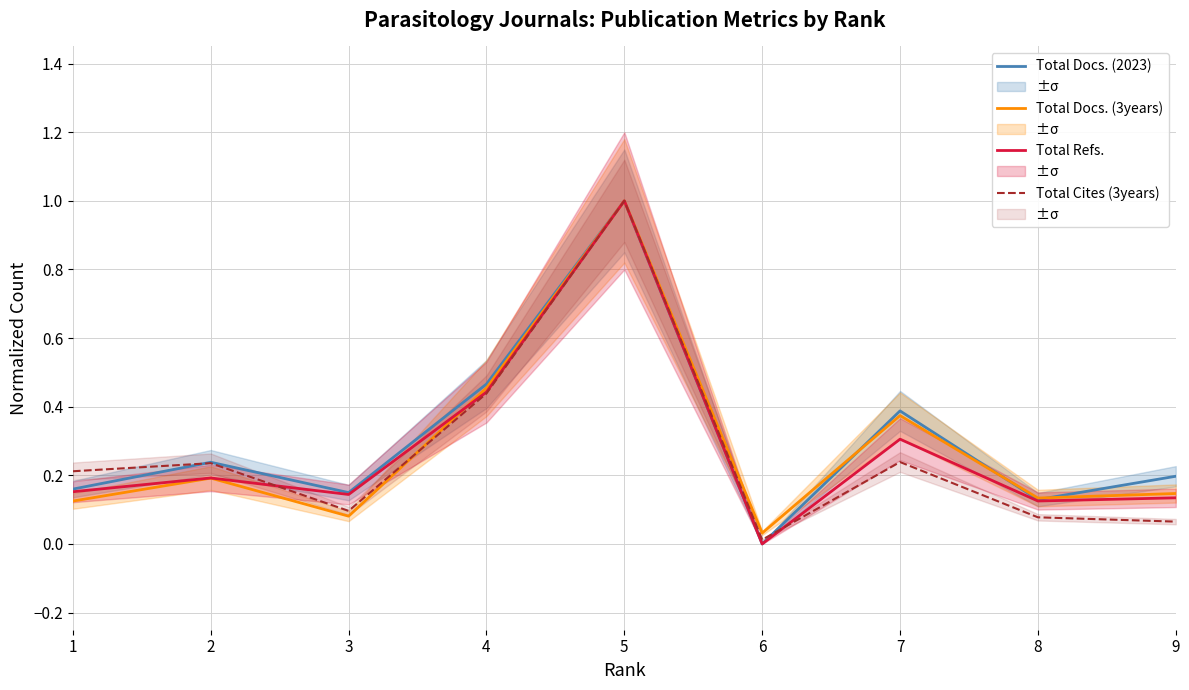

What is the value of the Total Docs. (2023) point at the 1st from the left?

0.2